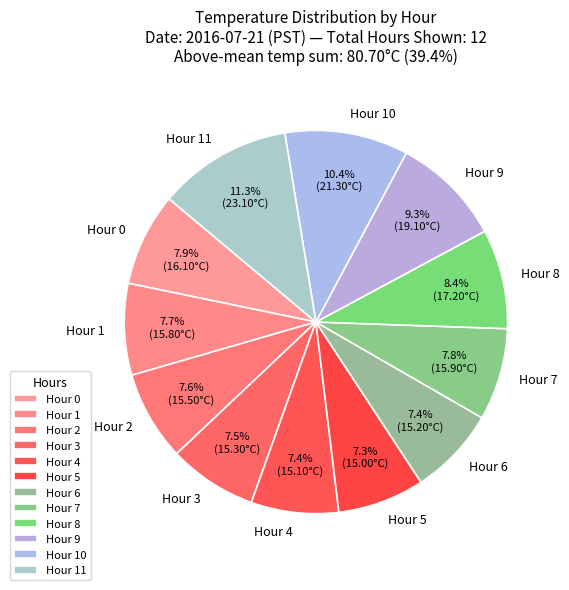

Which category has the biggest portion of the pie?

Hour 11